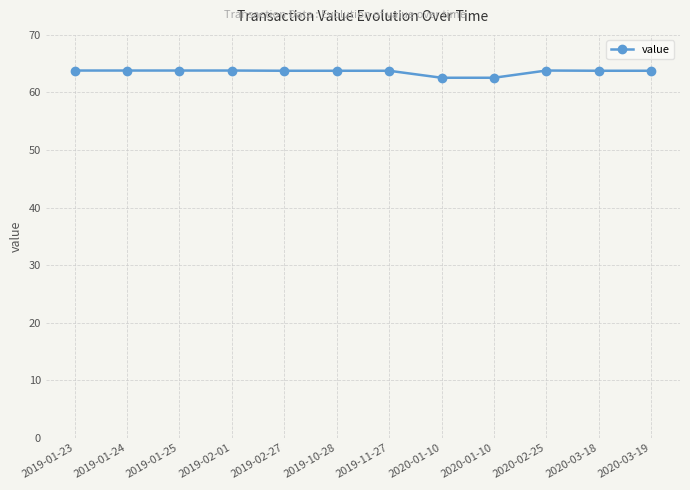

Rank the categories by value from highest to lowest.

2019-01-23, 2019-01-24, 2019-01-25, 2019-02-01, 2020-02-25, 2019-02-27, 2019-10-28, 2019-11-27, 2020-03-18, 2020-03-19, 2020-01-10, 2020-01-10